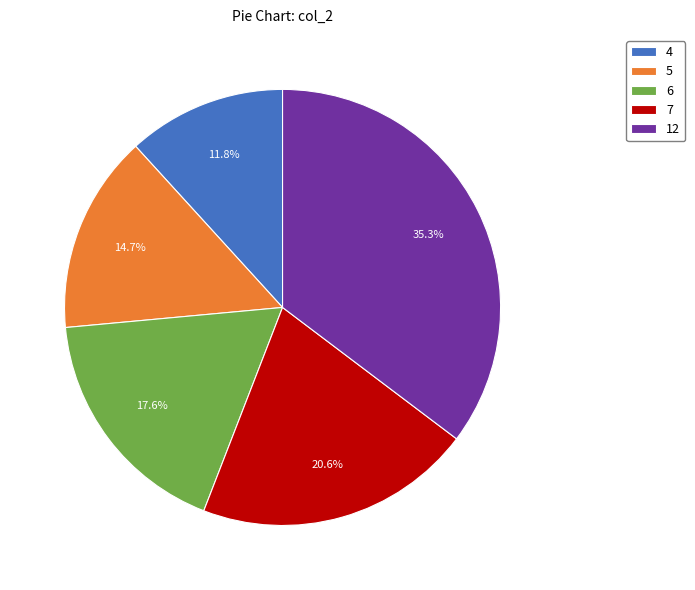

How many slices are in this pie chart?

5